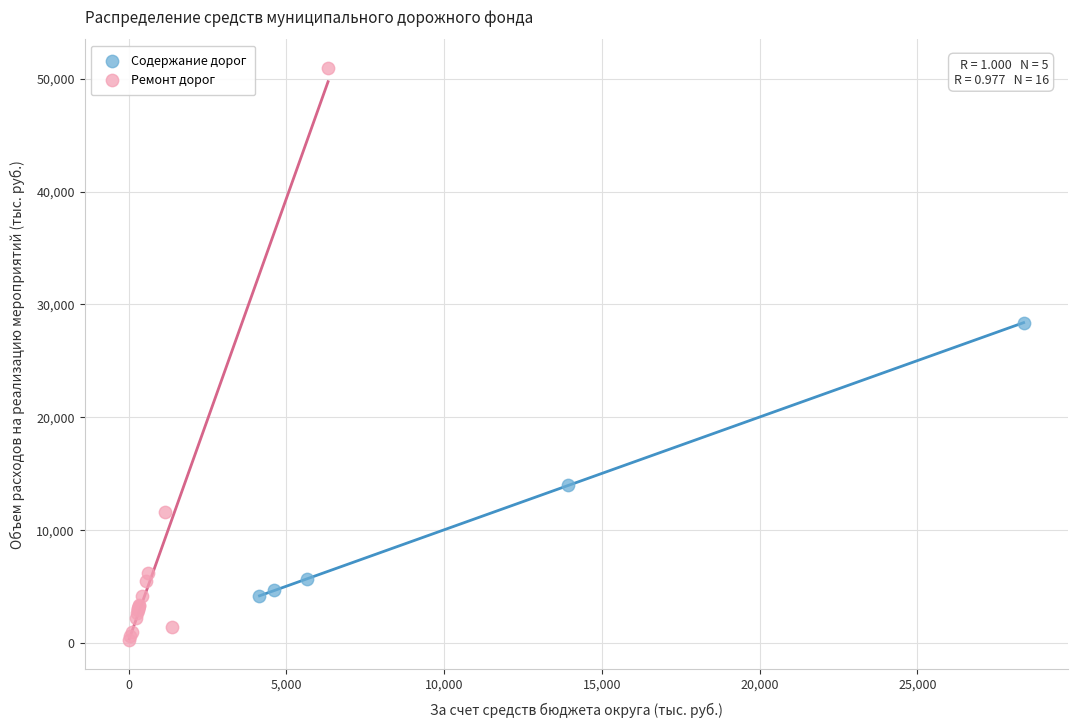

Which series contains the highest Y value?

Ремонт дорог